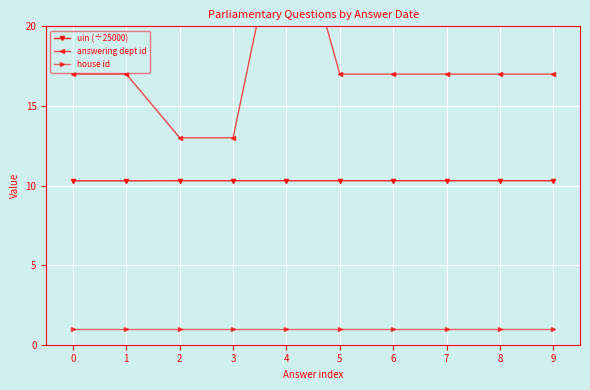

Is the value of answering dept id at 3 greater than the value of house id at 5?

Yes